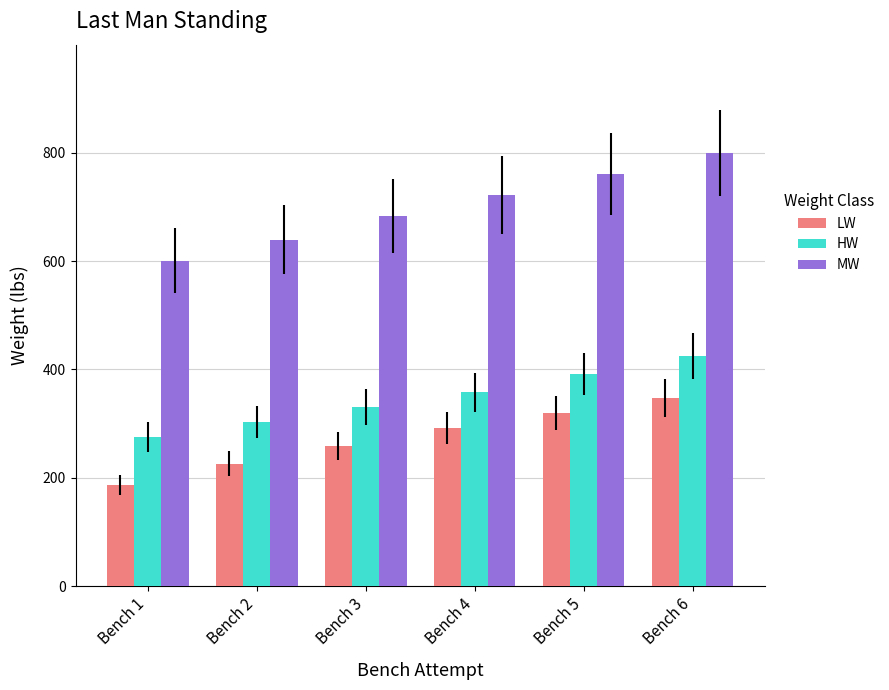

Reading right to left, transcribe all the data shown in this chart.

LW: 347.2	319.7	292.1	259.5	226.5	187.4
HW: 424.4	391.3	358.3	330.7	303.1	275.6
MW: 799.2	760.0	722.0	683.4	639.3	600.8